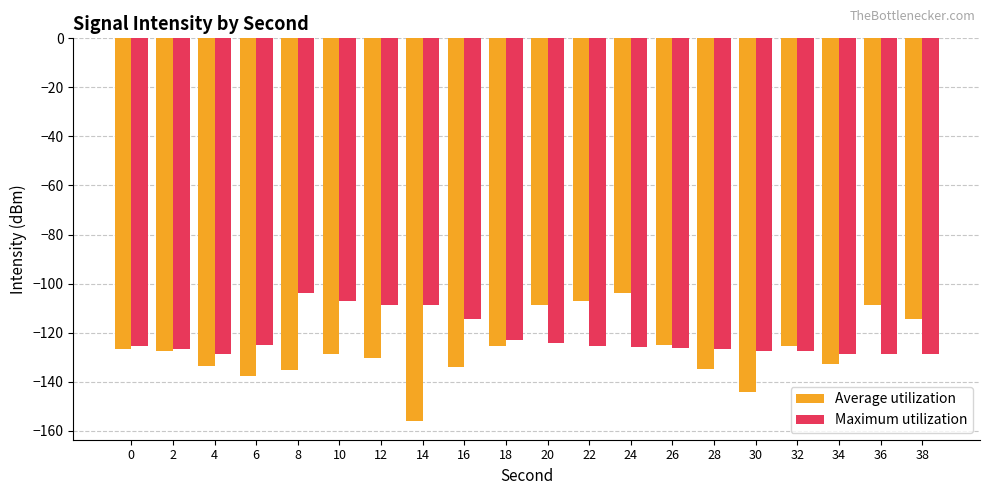

At which label is Maximum utilization closest to -116?

16